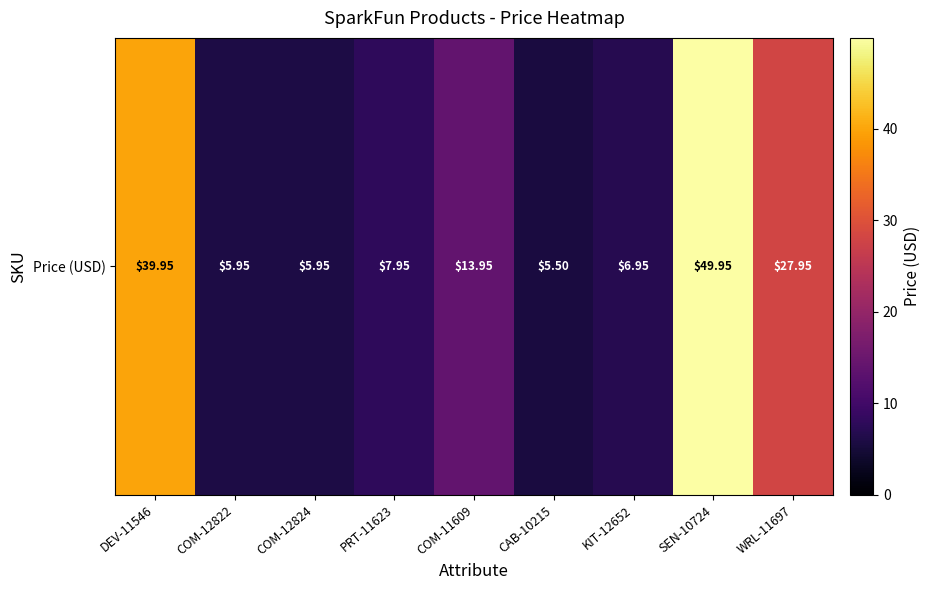

What is the minimum value shown in the chart?

5.5